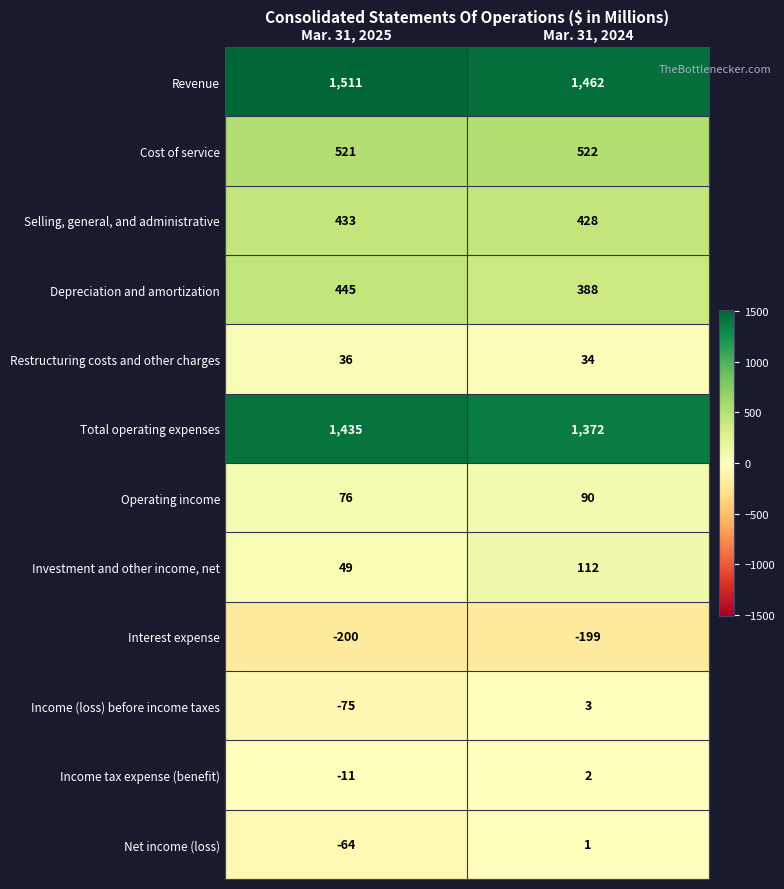

What is the difference between the maximum and minimum values in the Operating income series?

14